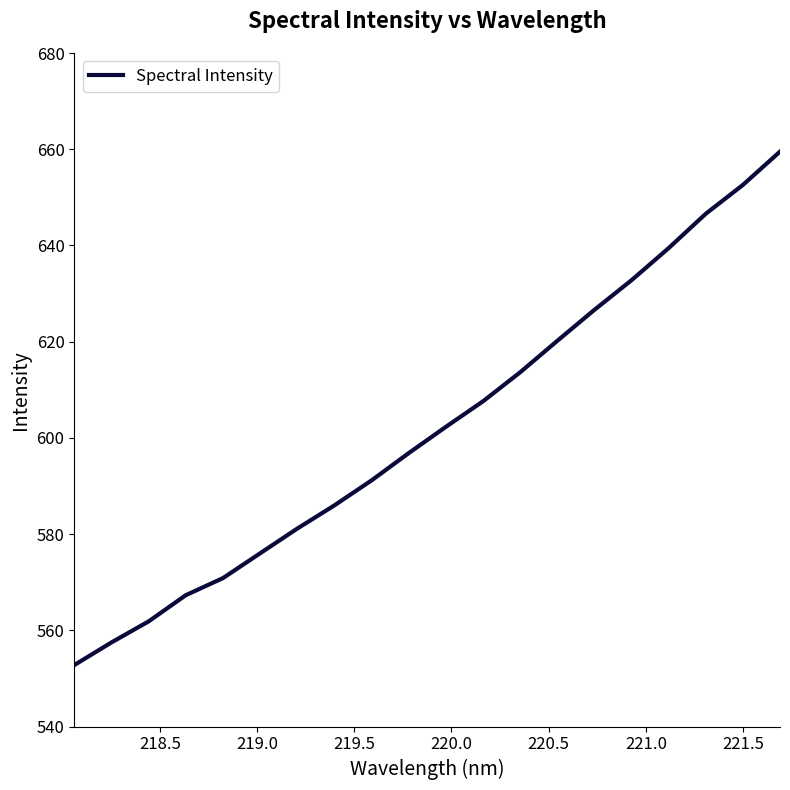

How many lines are shown in the chart?

1